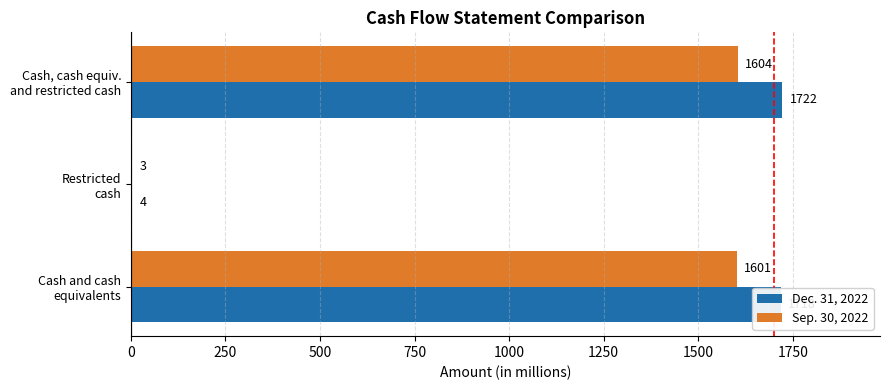

What is the sum of all Dec. 31, 2022 values?

3444